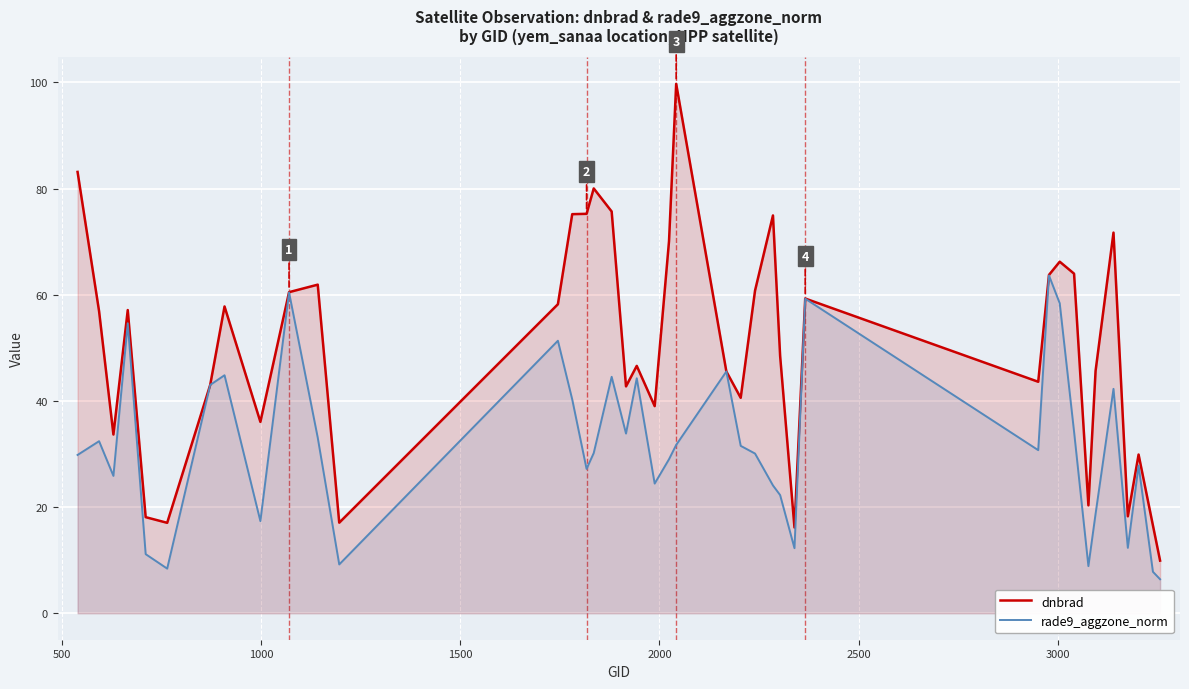

What is the greatest value displayed?

99.7